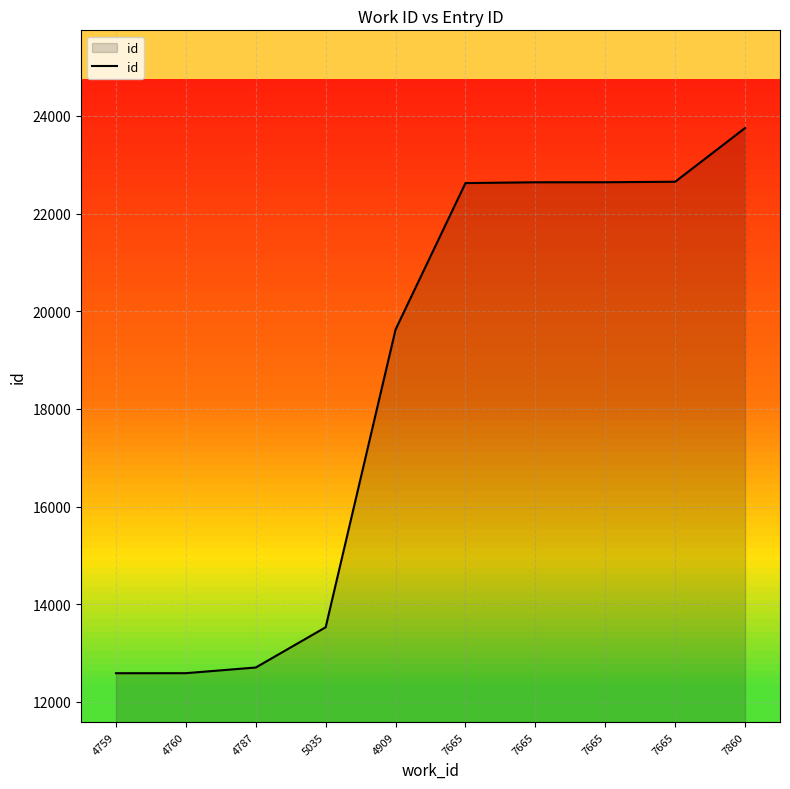

What is the value of the 1st point from the left?

12589